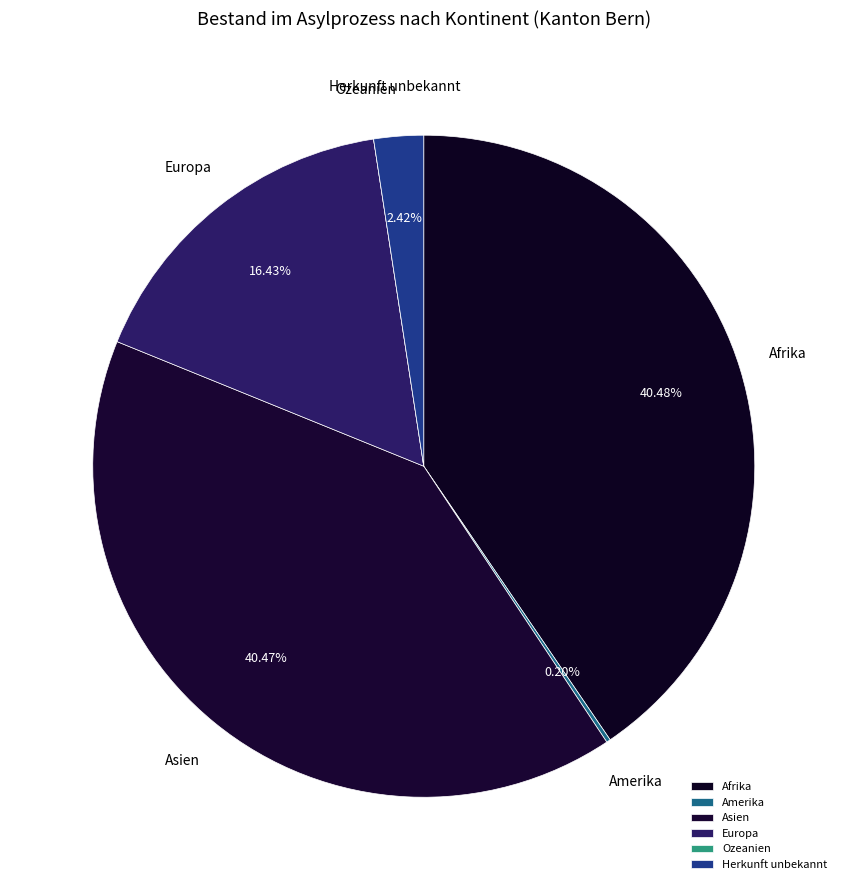

True or false: Asien accounts for 30% of the total.

False